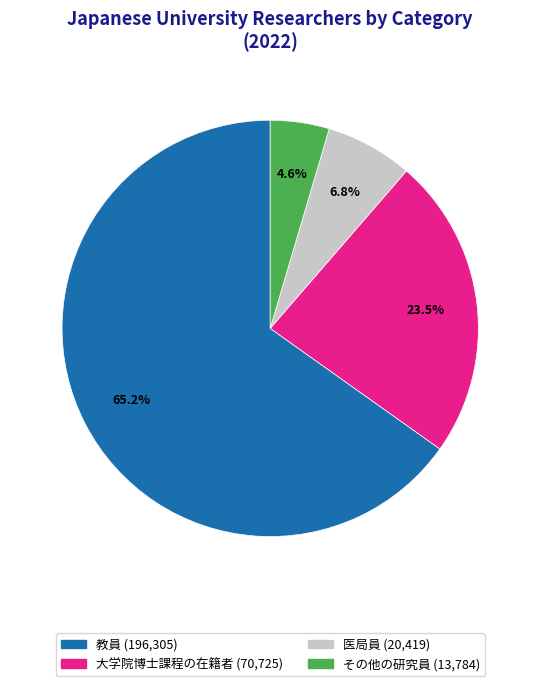

How many slices are in this pie chart?

4